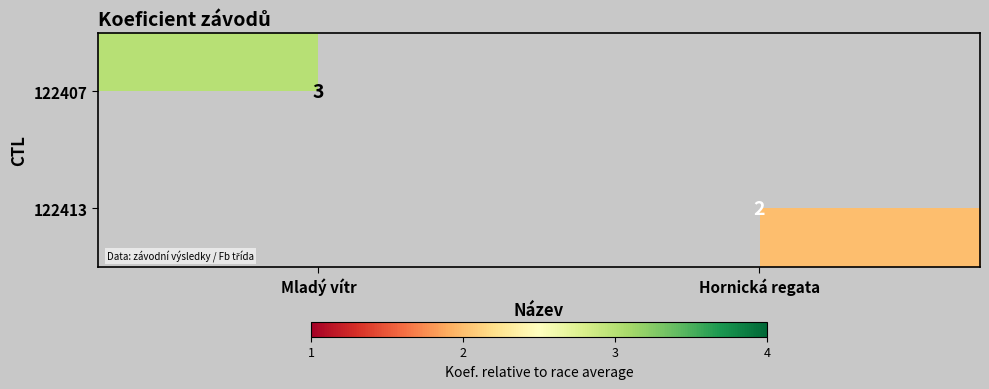

The 122413 series shows 2 at Hornická regata. True or false?

True